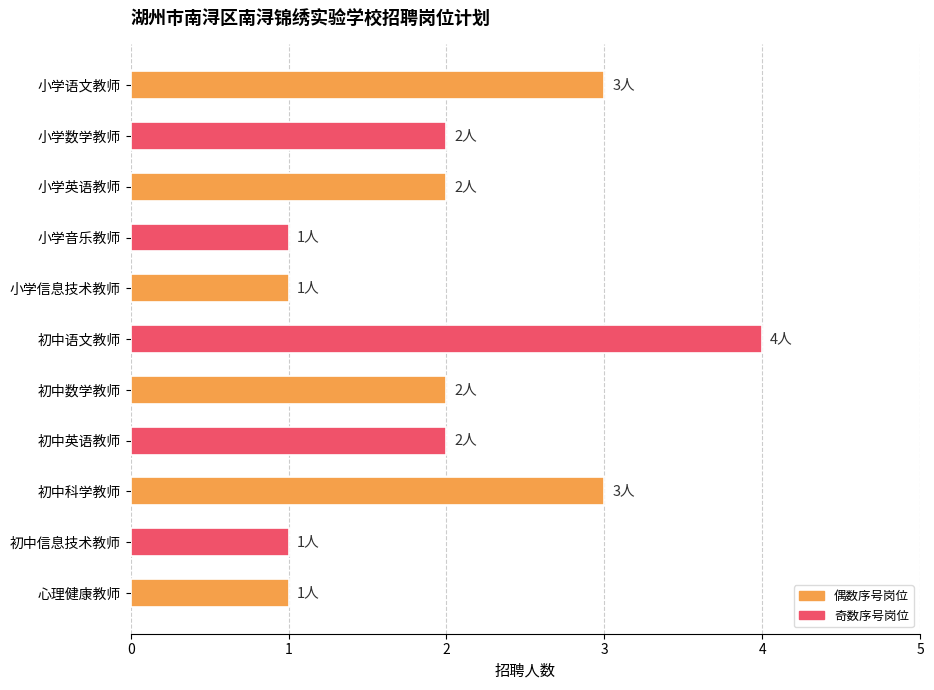

What is the greatest value displayed?

4